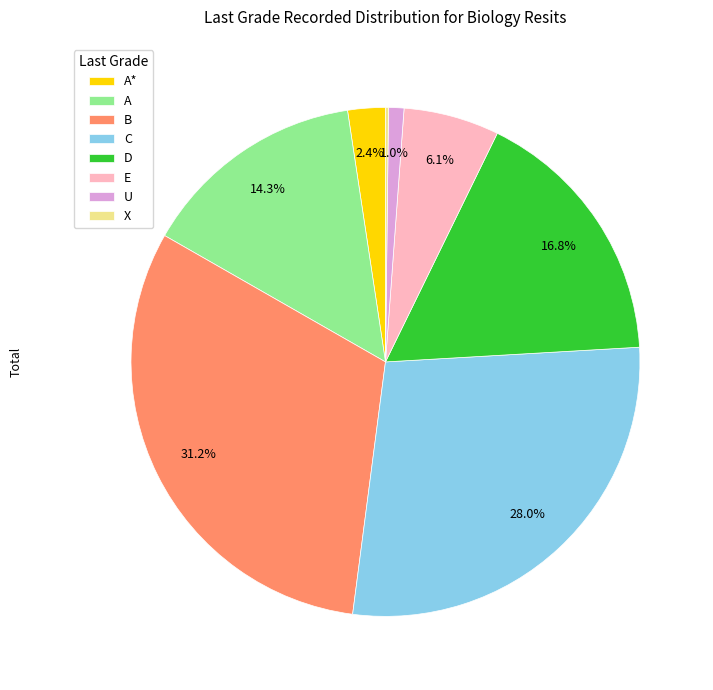

To the nearest percent, what portion does E represent?

6%